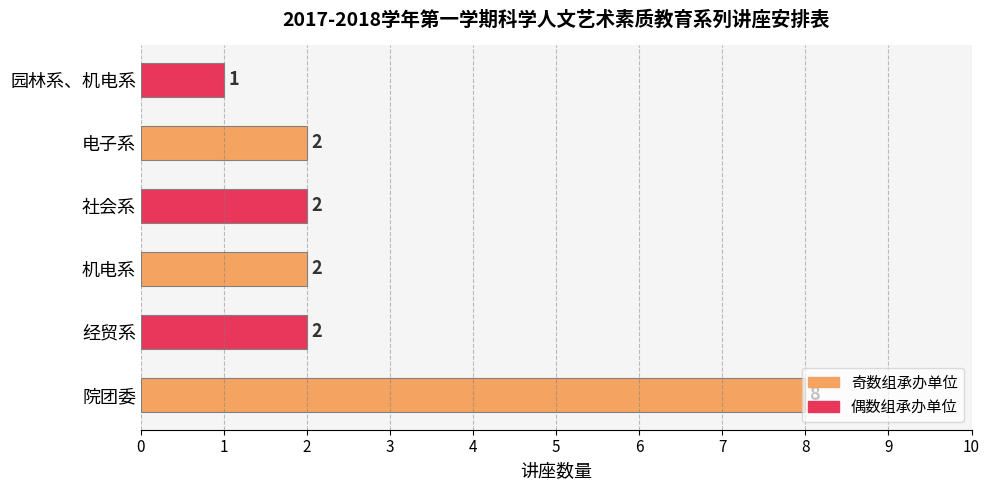

How many values are between 2 and 3?

4